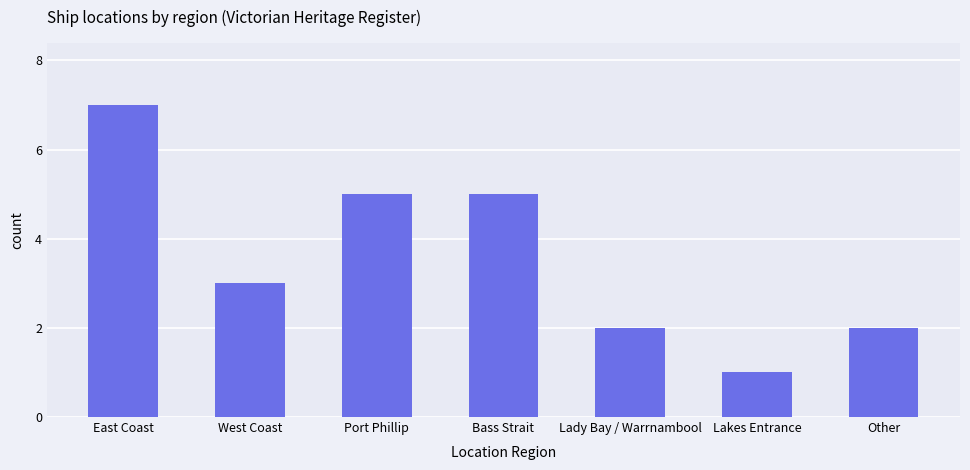

How many series are shown in this chart?

1